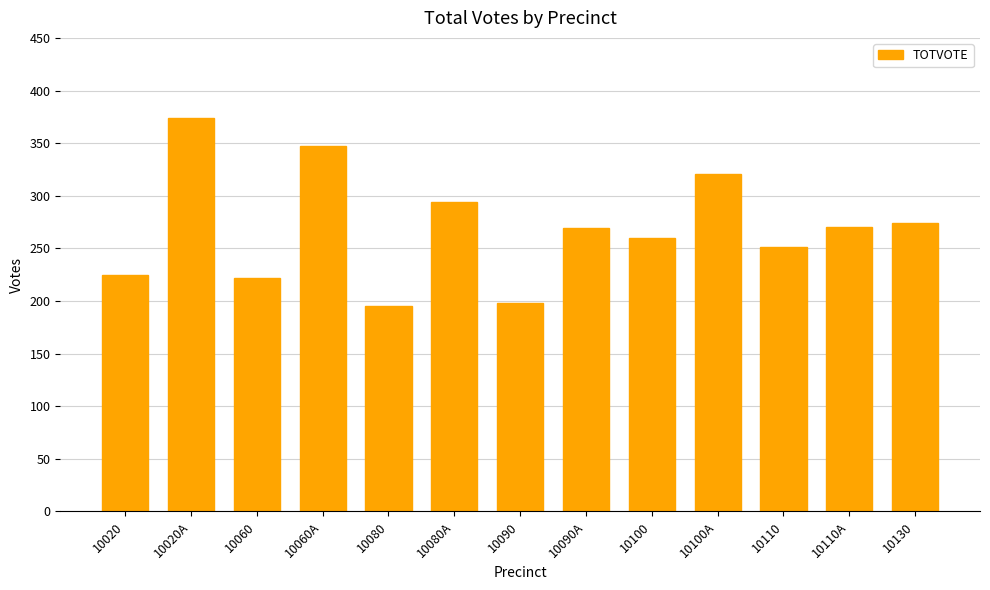

What is the change in value from 10100 to 10130?

+14